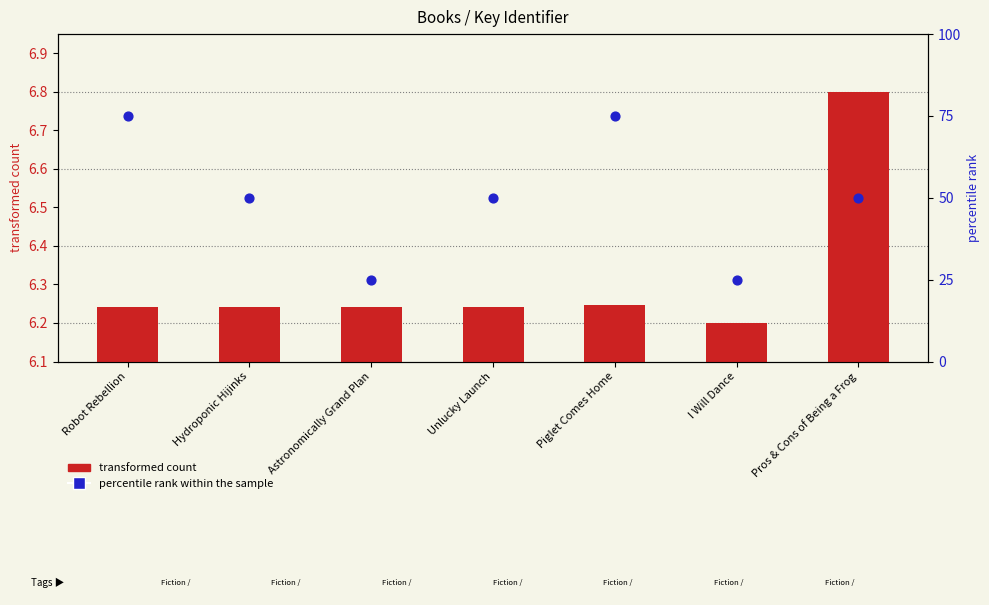

At how many categories does at least one series exceed 62?

2